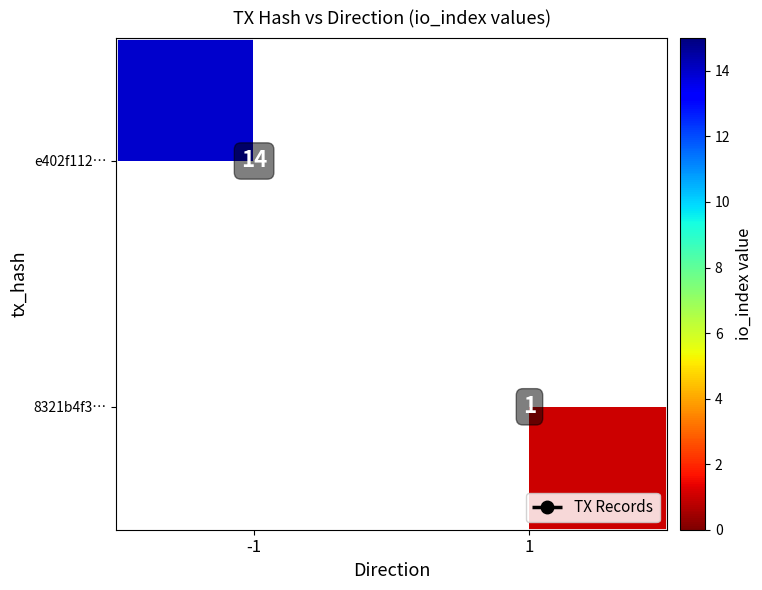

Between 1 and -1, which is larger?

-1